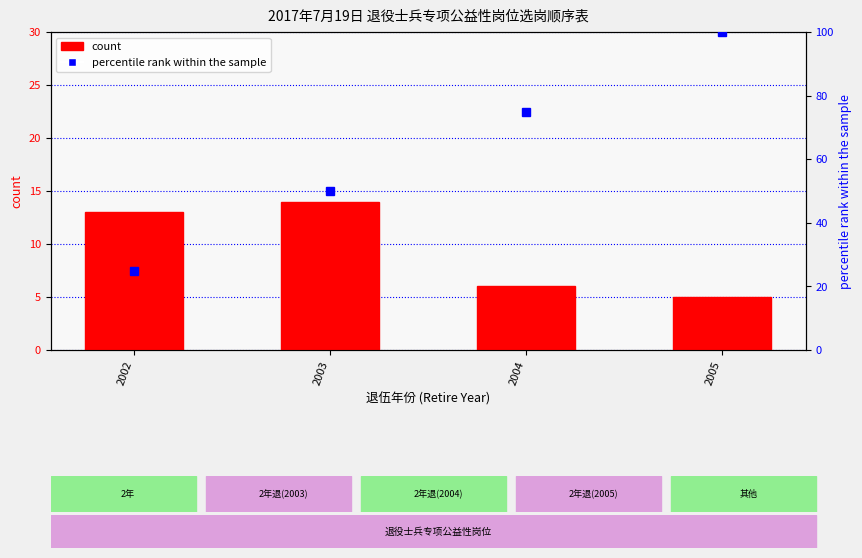

Where does the percentile rank within the sample series first go above 75?

2005